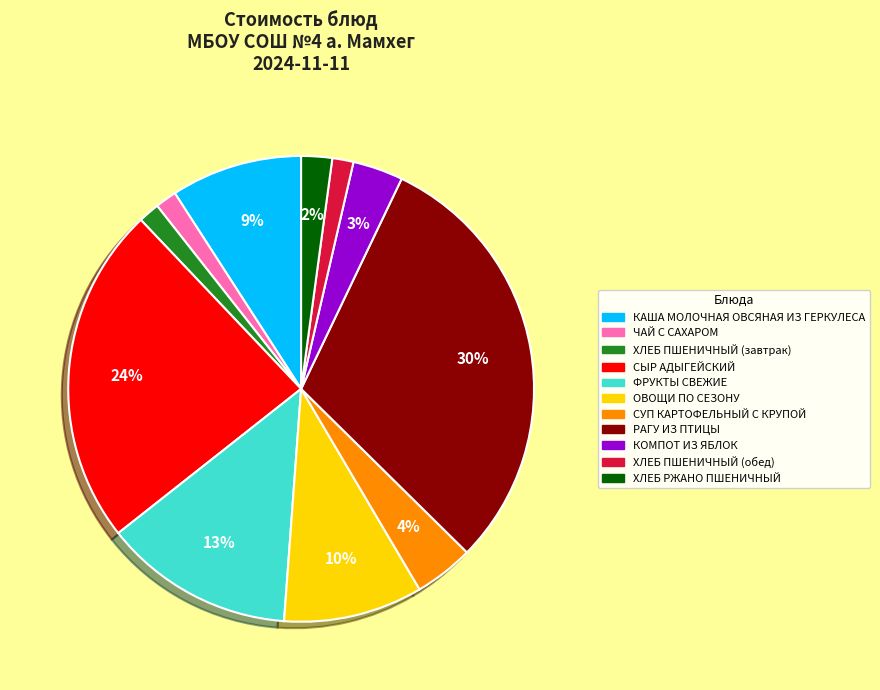

Which has a higher value, ОВОЩИ ПО СЕЗОНУ or ЧАЙ С САХАРОМ?

ОВОЩИ ПО СЕЗОНУ